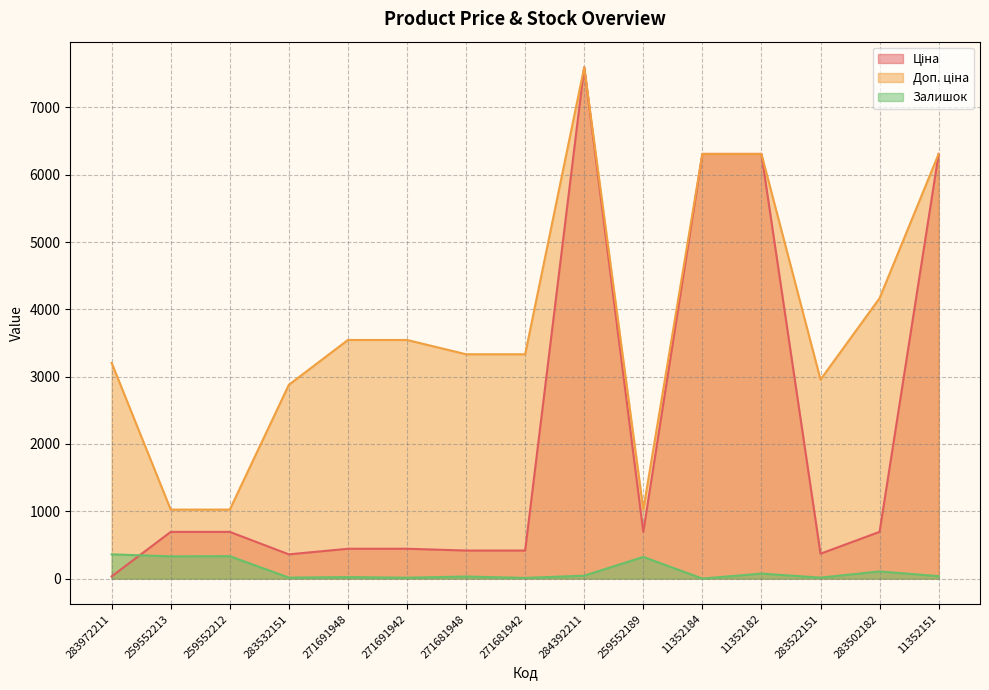

How many series are shown in this chart?

3